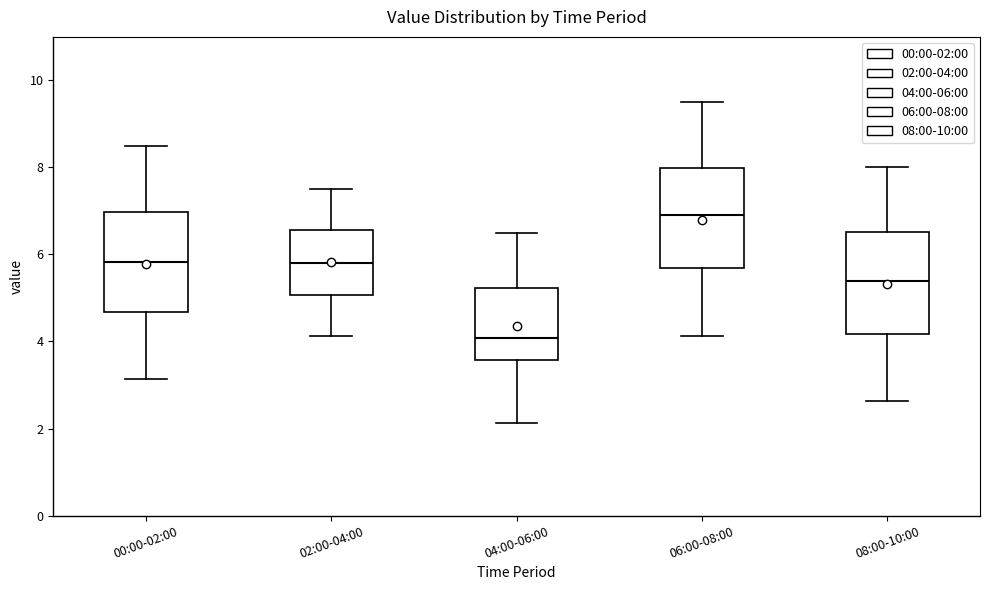

Reading left to right, read every box against the y-axis: the position of its median line, the range the box covers, and the ends of its whiskers. The values are not printed on the chart, so give them approximately, as read against the axis.

00:00-02:00: median 5.8, box 4.6 to 7.0, whiskers 3.2 to 8.6
02:00-04:00: median 5.8, box 5.0 to 6.6, whiskers 4.2 to 7.6
04:00-06:00: median 4.0, box 3.6 to 5.2, whiskers 2.2 to 6.6
06:00-08:00: median 7.0, box 5.6 to 8.0, whiskers 4.2 to 9.6
08:00-10:00: median 5.4, box 4.2 to 6.6, whiskers 2.6 to 8.0